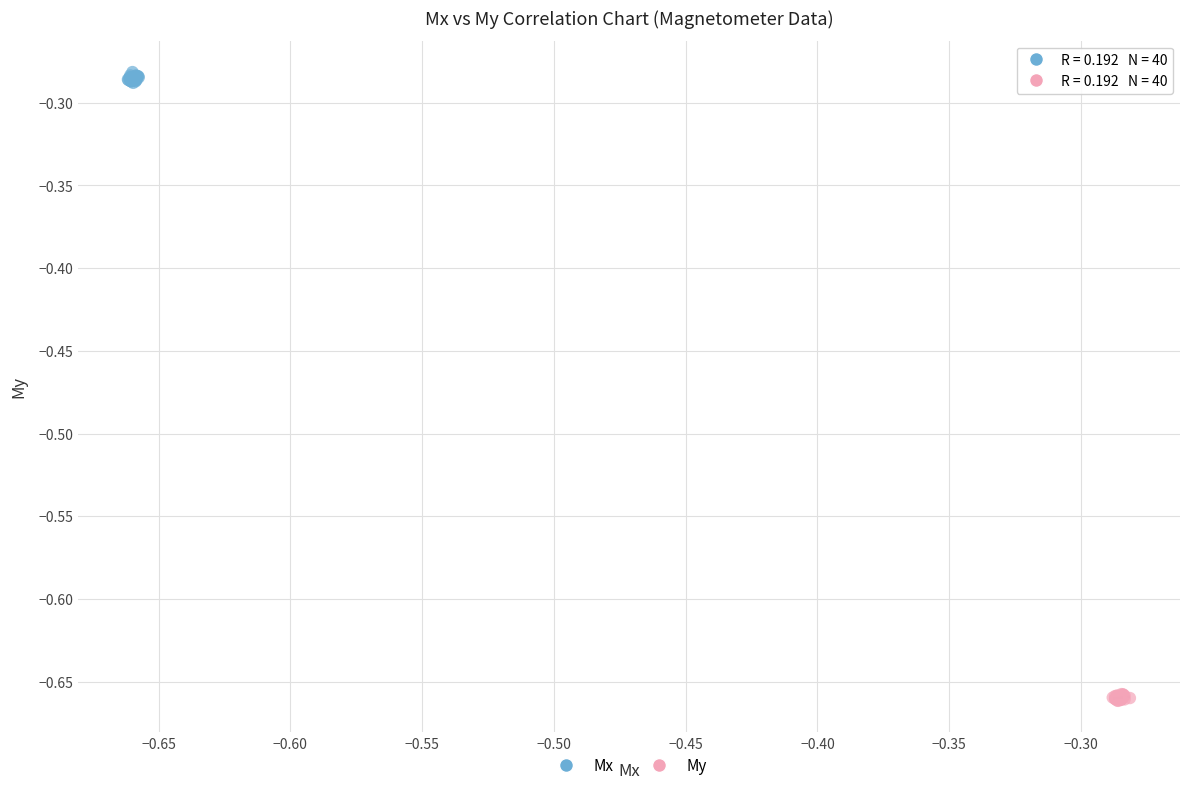

Which series contains the lowest Y value?

My